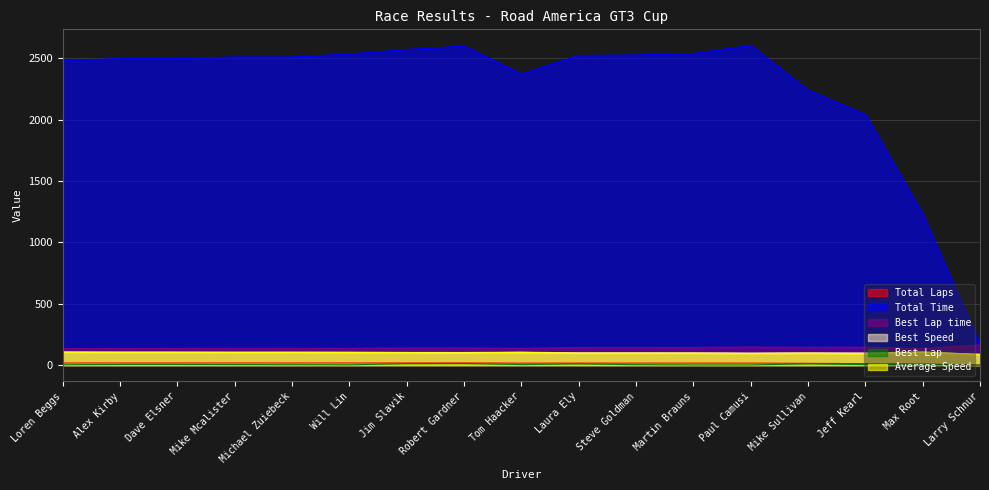

How many values in the Total Laps series are below 17?

4